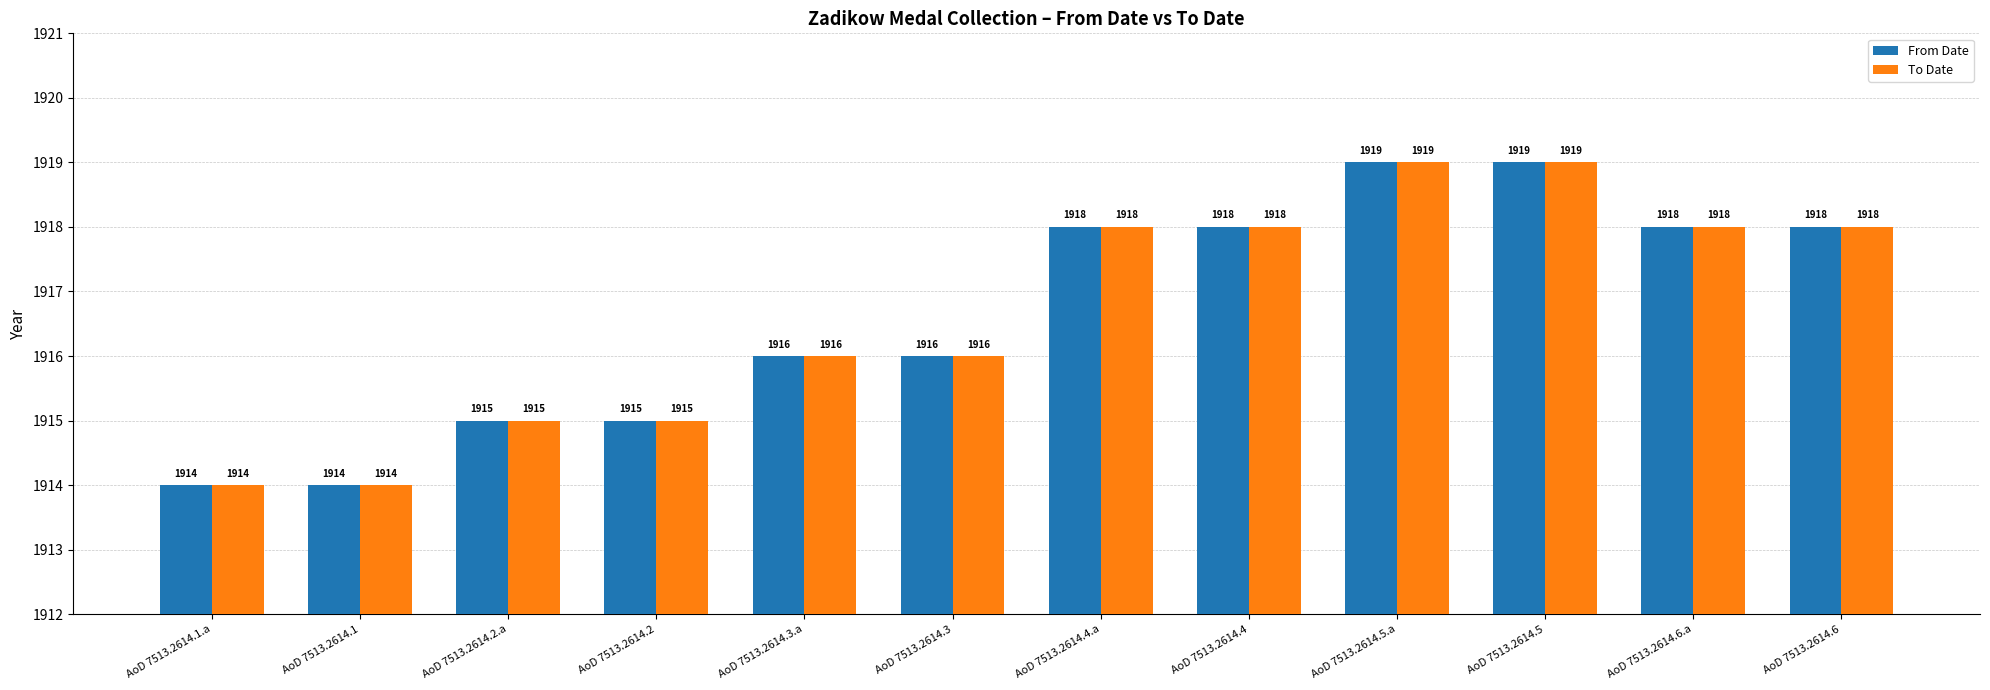

At how many categories does at least one series exceed 1917?

6